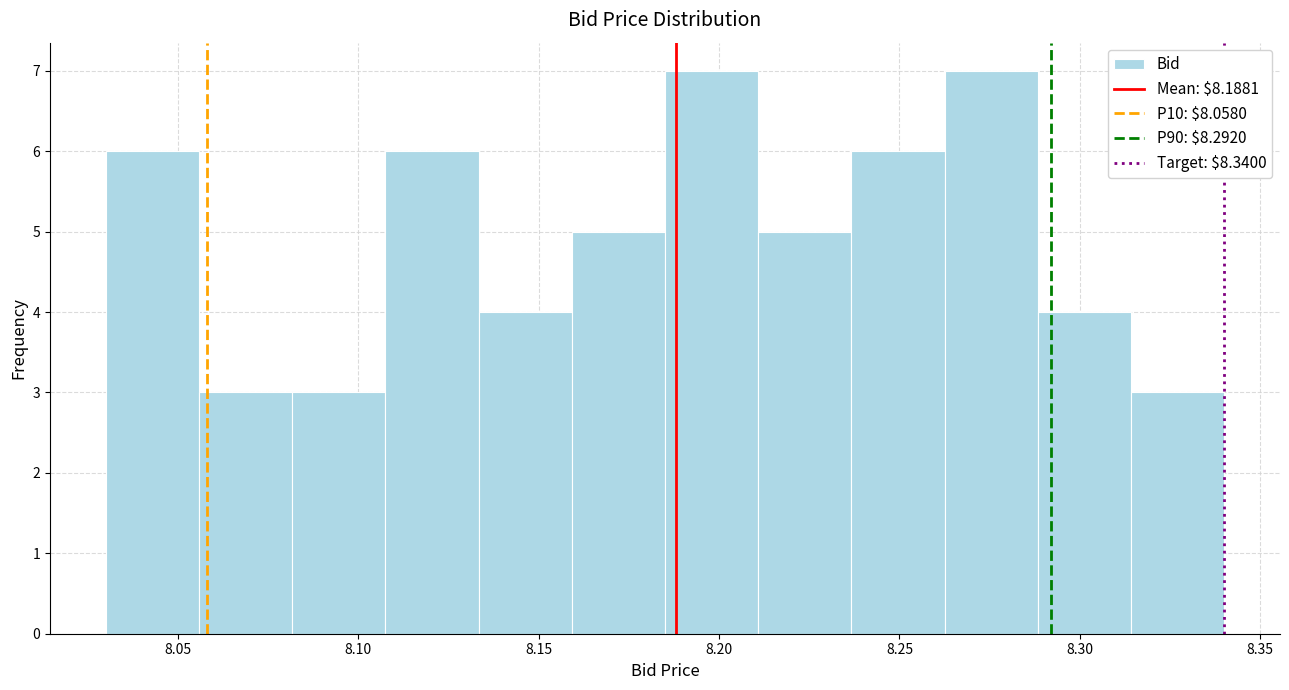

What is the height of the bar covering 8.160 to 8.185 on the x-axis? Neither the bar edges nor the heights are printed on the chart, so give them approximately, as read against the axes.

5